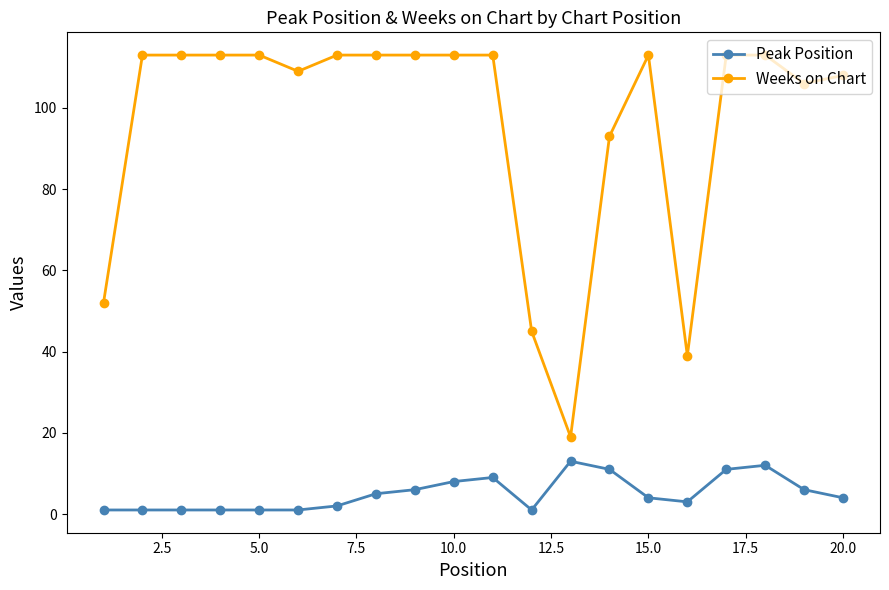

Which series has the widest spread of values?

Weeks on Chart